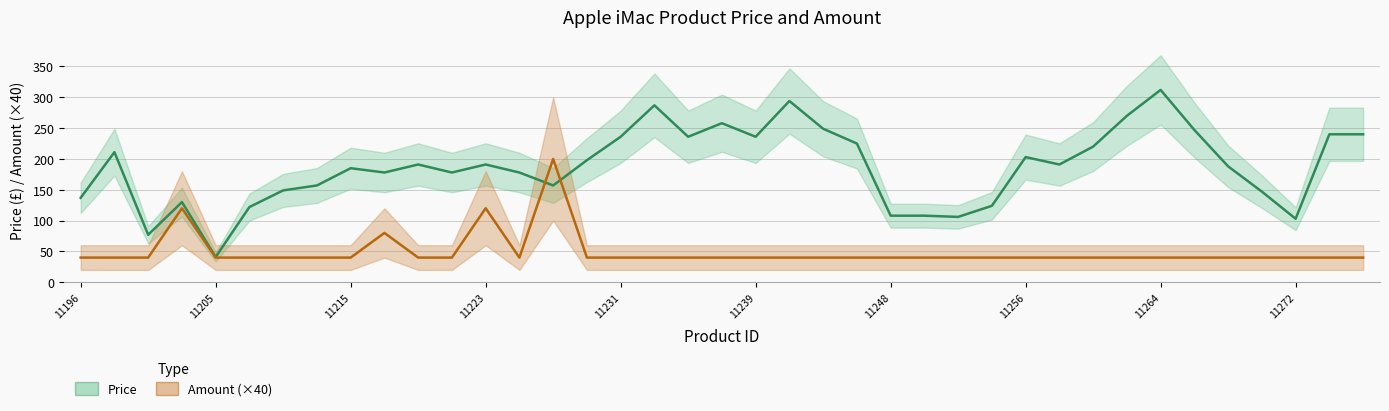

What is the value of the Price point at the 33rd from the left?

312